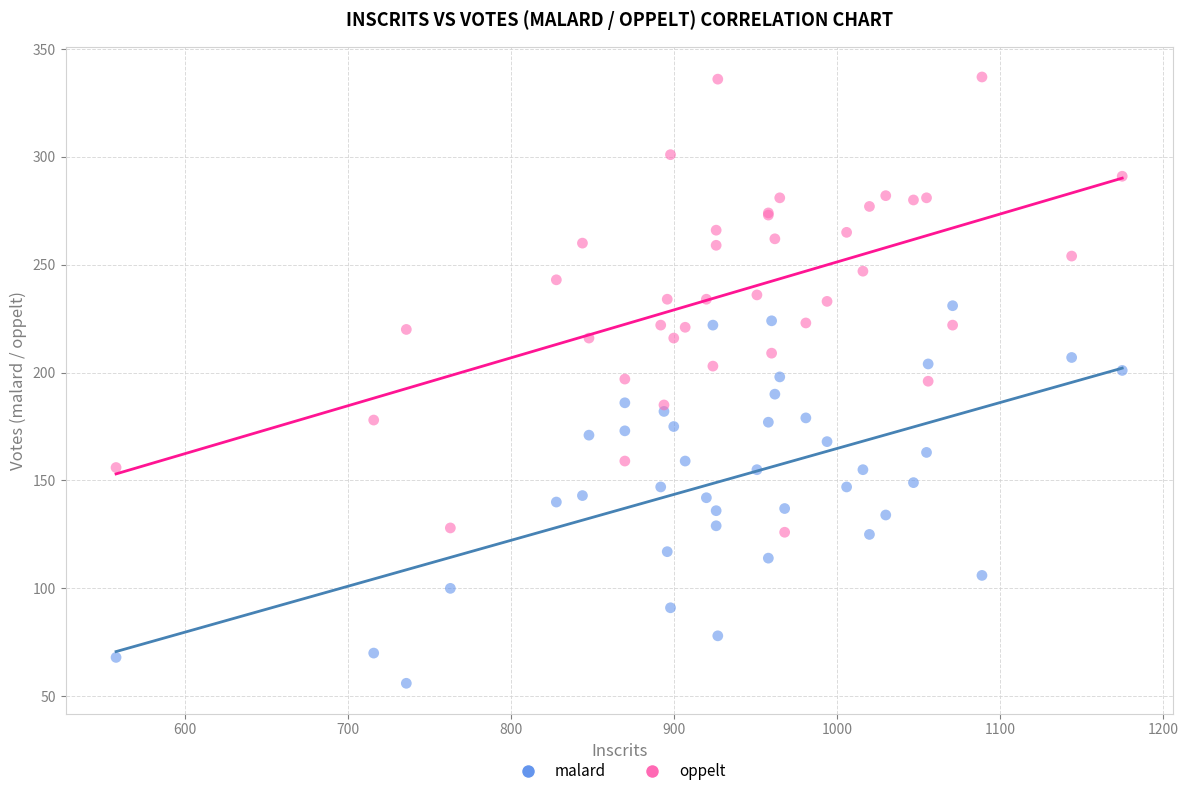

Which series contains the lowest Y value?

malard